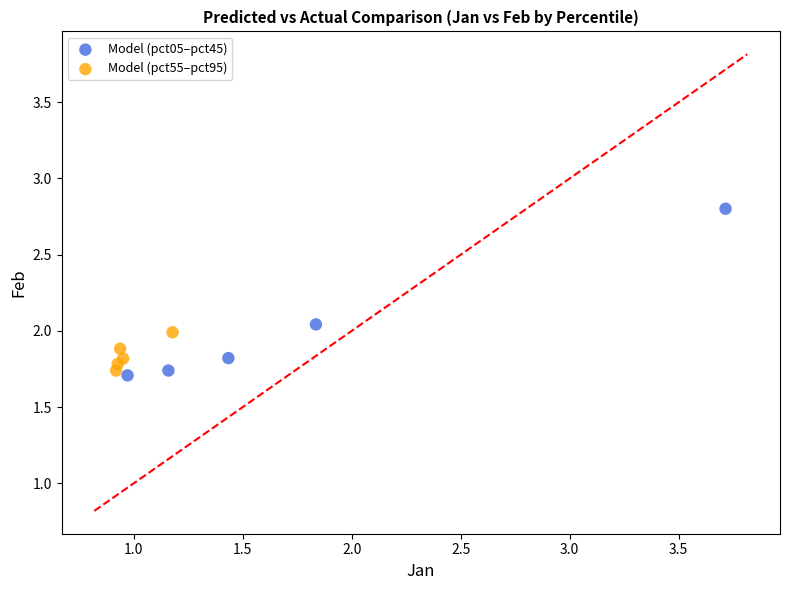

What are all the series names shown in the legend?

Model (pct05–pct45), Model (pct55–pct95)